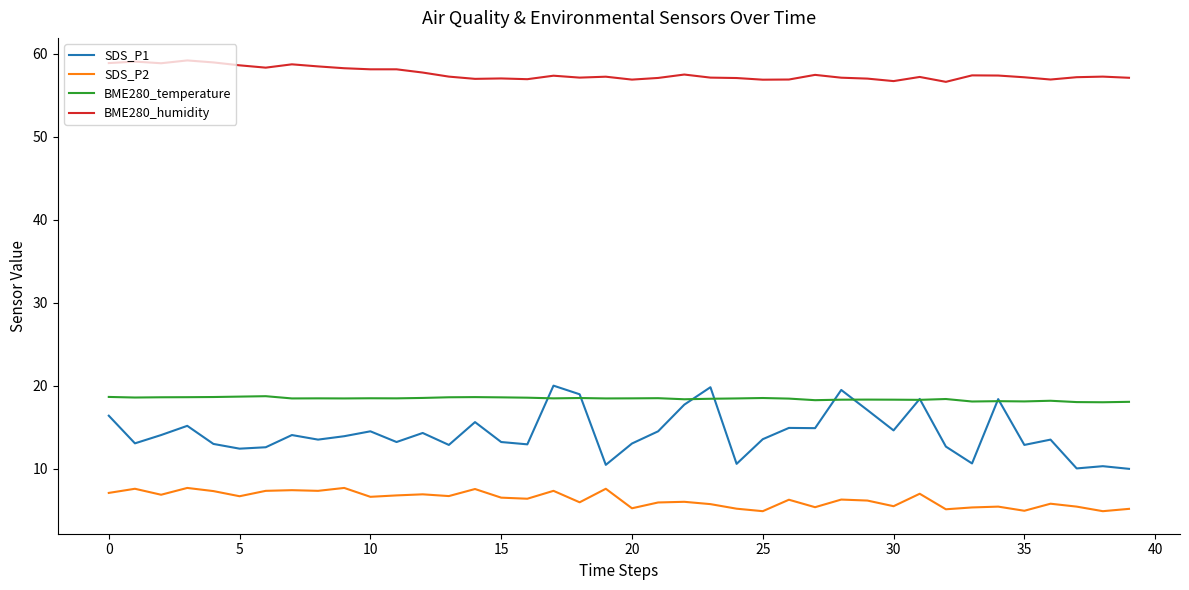

Which series has the largest range (max minus min)?

SDS_P1